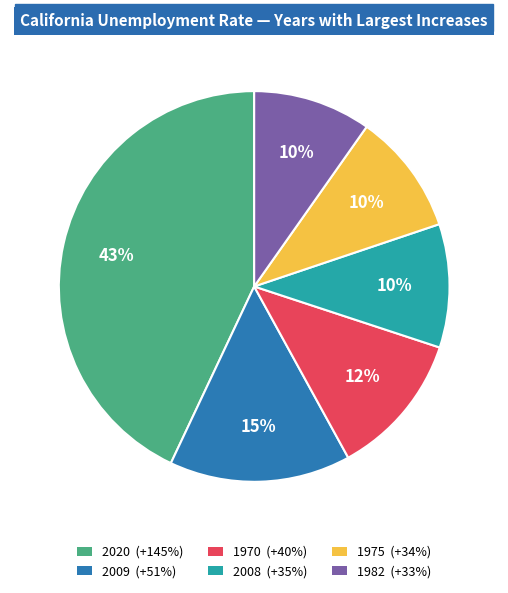

Is there a majority slice in this chart?

No